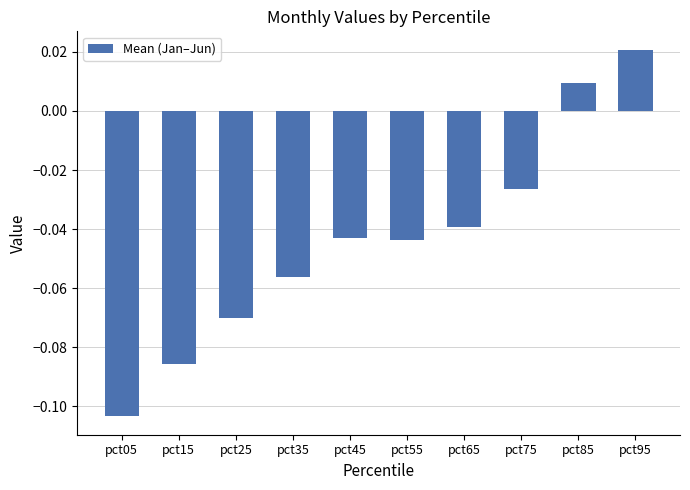

How many bars are there in total?

10